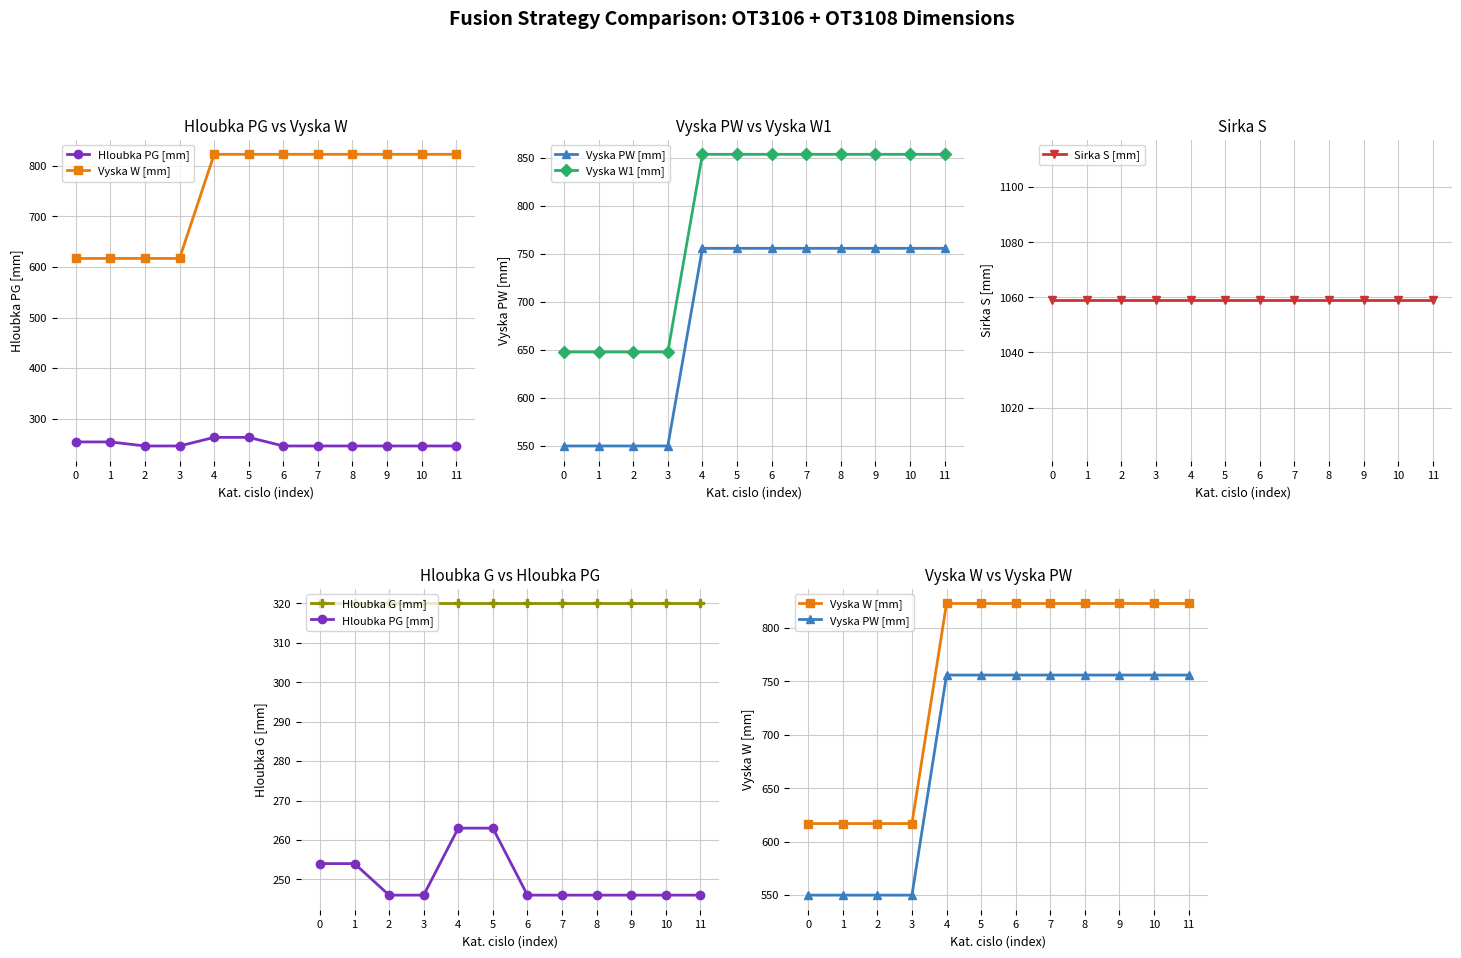

Reading left to right, transcribe all the data shown in this chart.

Hloubka PG [mm]: 254	254	246	246	263	263	246	246	246	246	246	246
Vyska W [mm]: 617	617	617	617	823	823	823	823	823	823	823	823
Vyska PW [mm]: 550	550	550	550	756	756	756	756	756	756	756	756
Vyska W1 [mm]: 648	648	648	648	854	854	854	854	854	854	854	854
Sirka S [mm]: 1059	1059	1059	1059	1059	1059	1059	1059	1059	1059	1059	1059
Hloubka G [mm]: 320	320	320	320	320	320	320	320	320	320	320	320